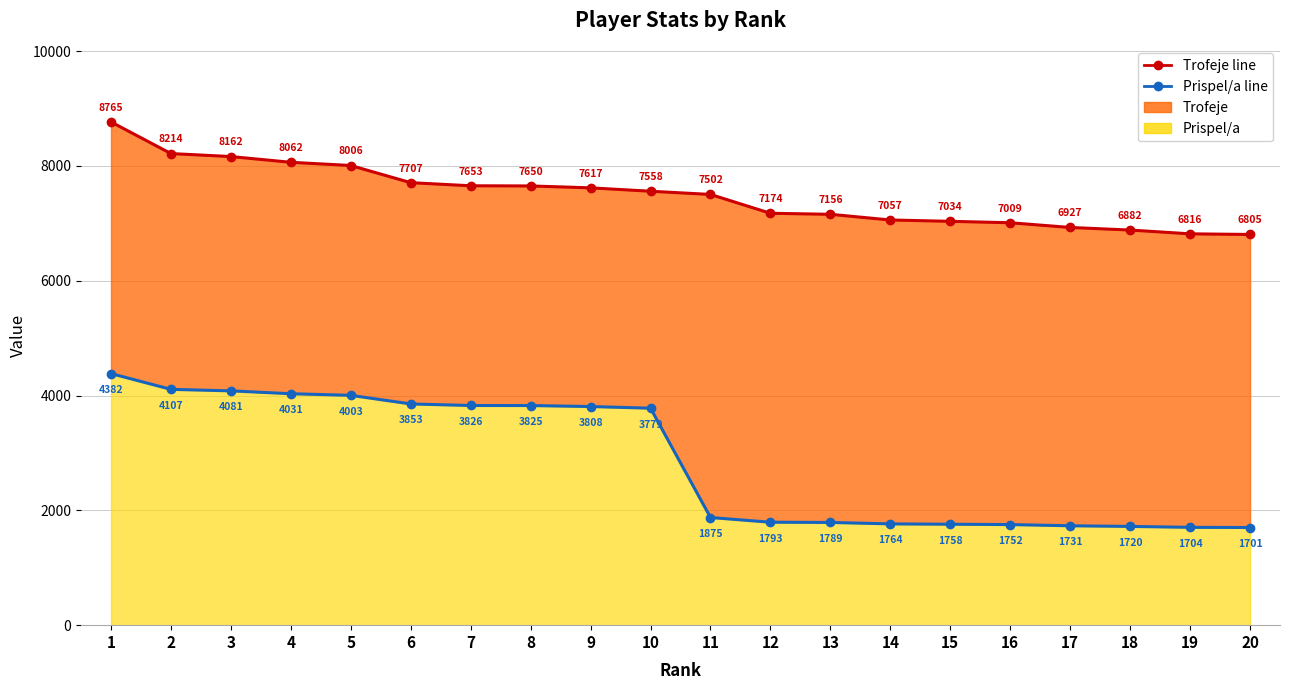

True or false: Prispel/a line has a value of 2386 at 17.

False